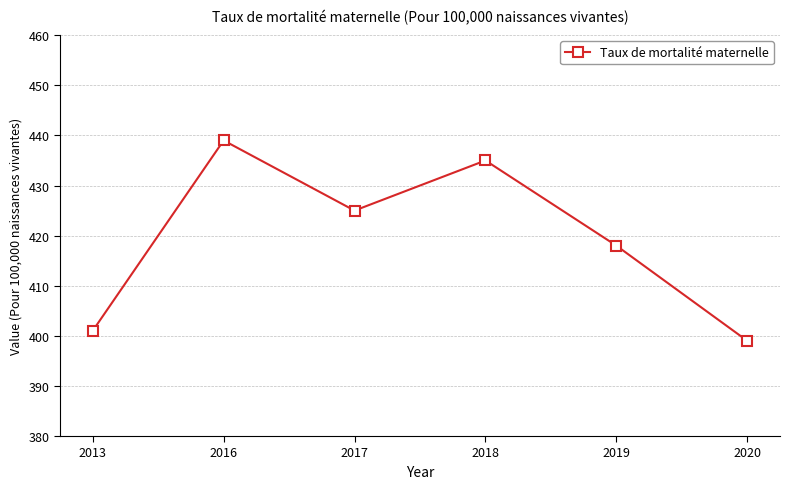

What is the sum of the values at 2016 and 2020?

838